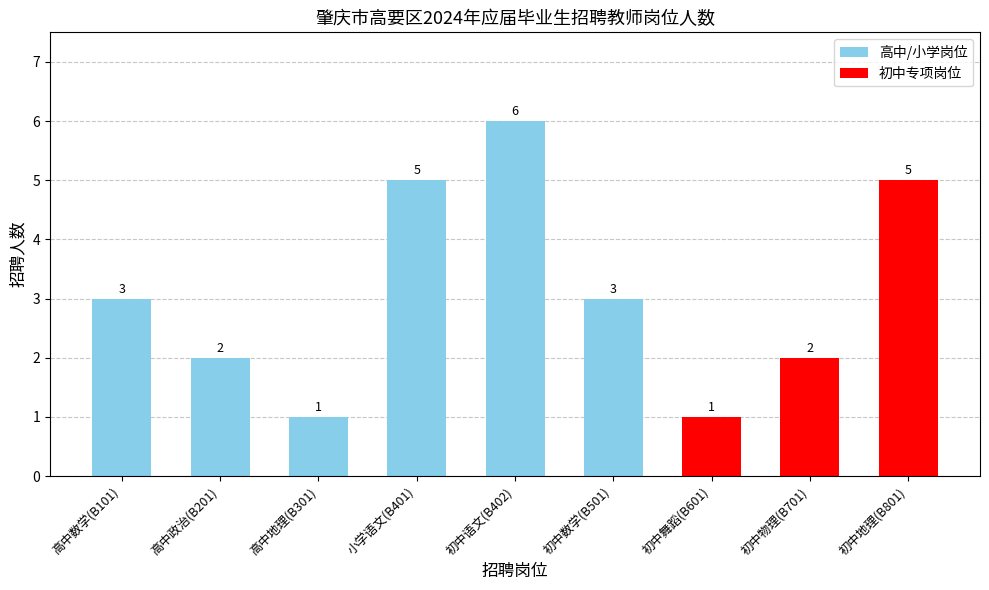

How many values are between 2 and 5?

6